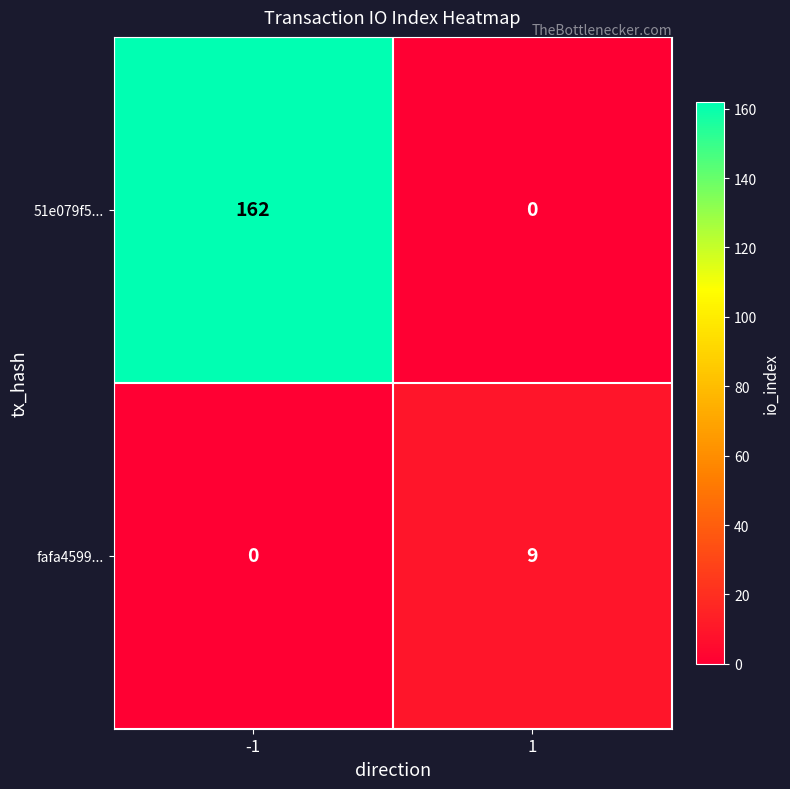

Rank the series by their maximum value, from highest to lowest.

51e079f5..., fafa4599...